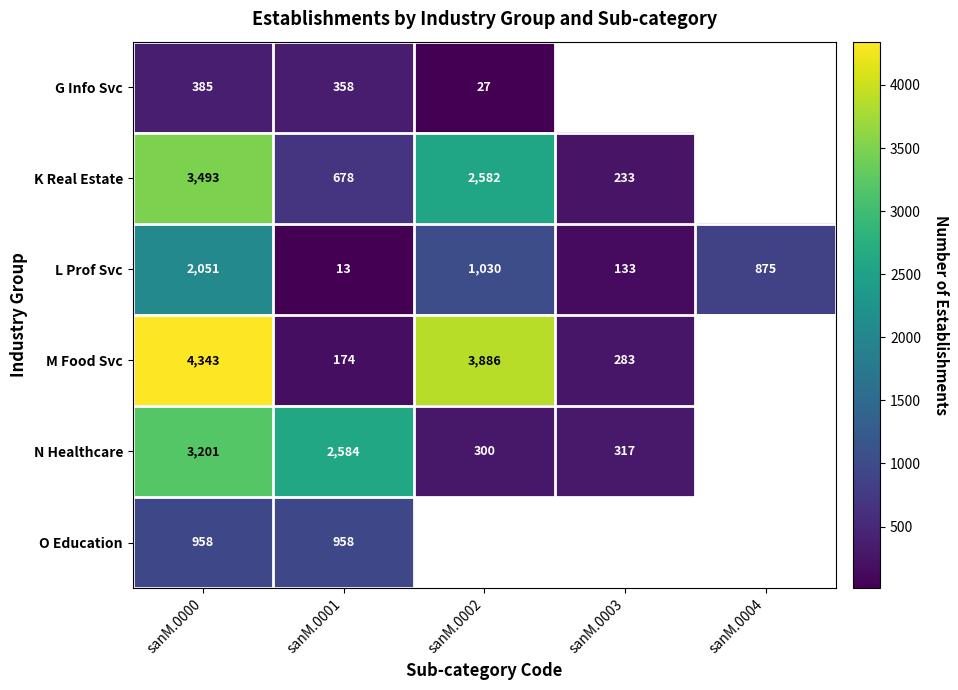

Rank the series at sanM.0000 from lowest to highest value.

G Info Svc, O Education, L Prof Svc, N Healthcare, K Real Estate, M Food Svc